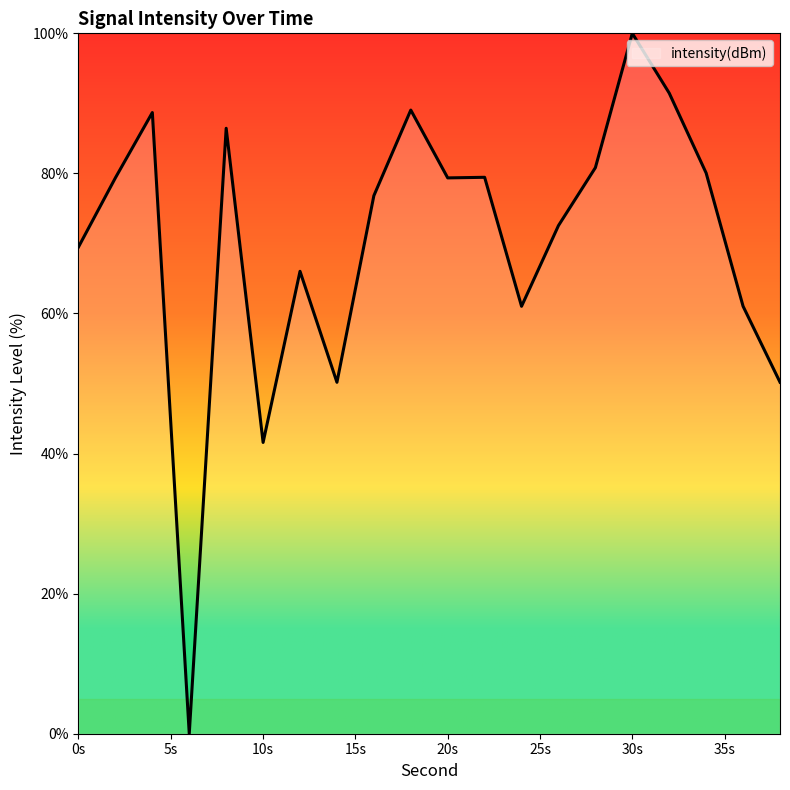

What is the maximum value shown in the chart?

100.0